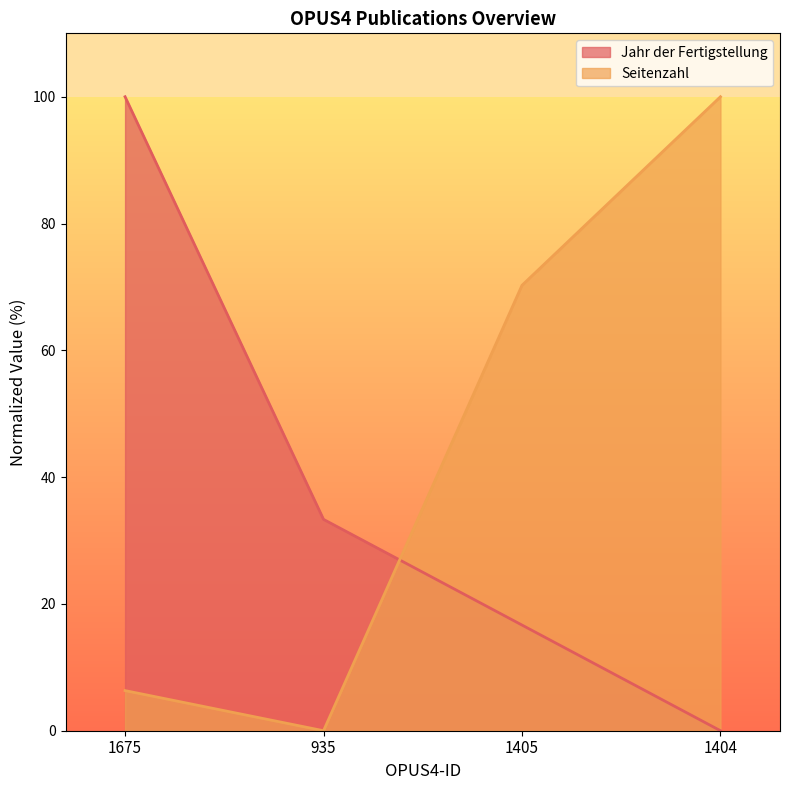

True or false: Seitenzahl has a value of 2.0 at 1675.

False